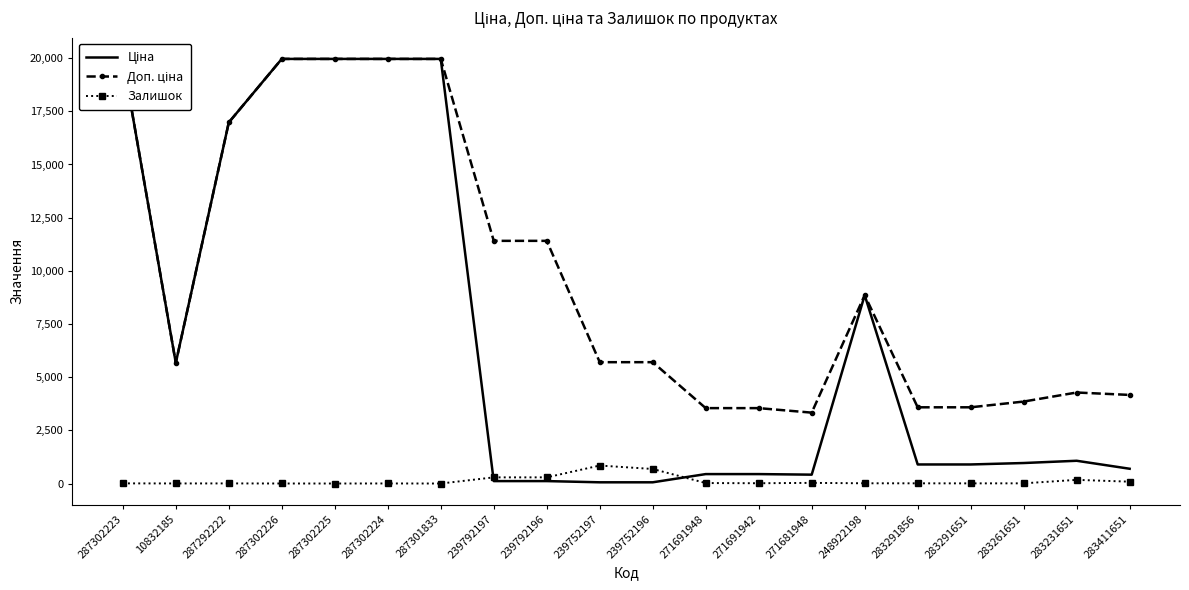

What is the difference between the Залишок values at 283291651 and 239752197?

838